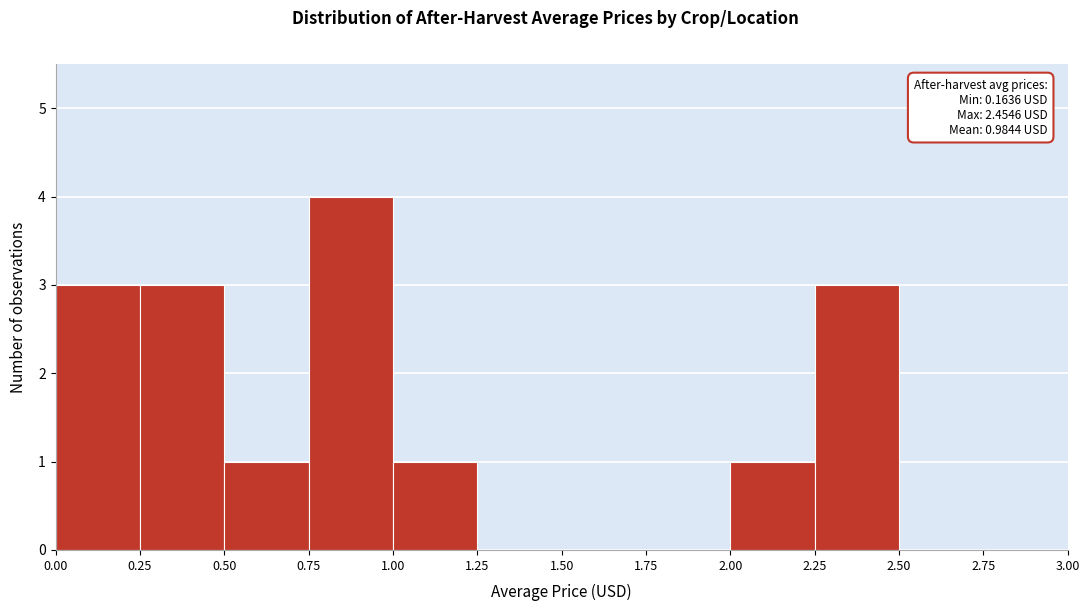

Over which range of the x-axis is the bar tallest?

0.75 to 1.00